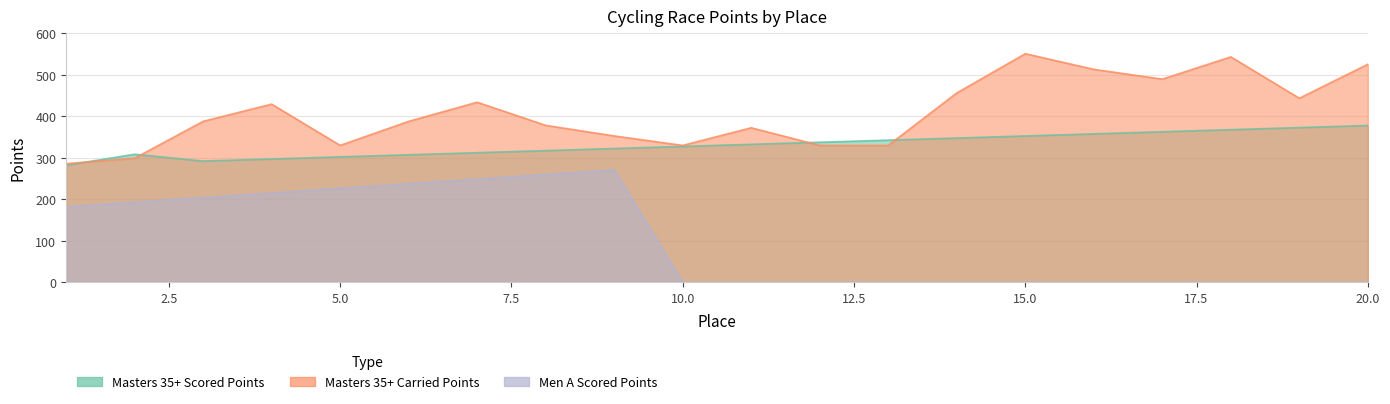

How many categories are shown in the chart?

20